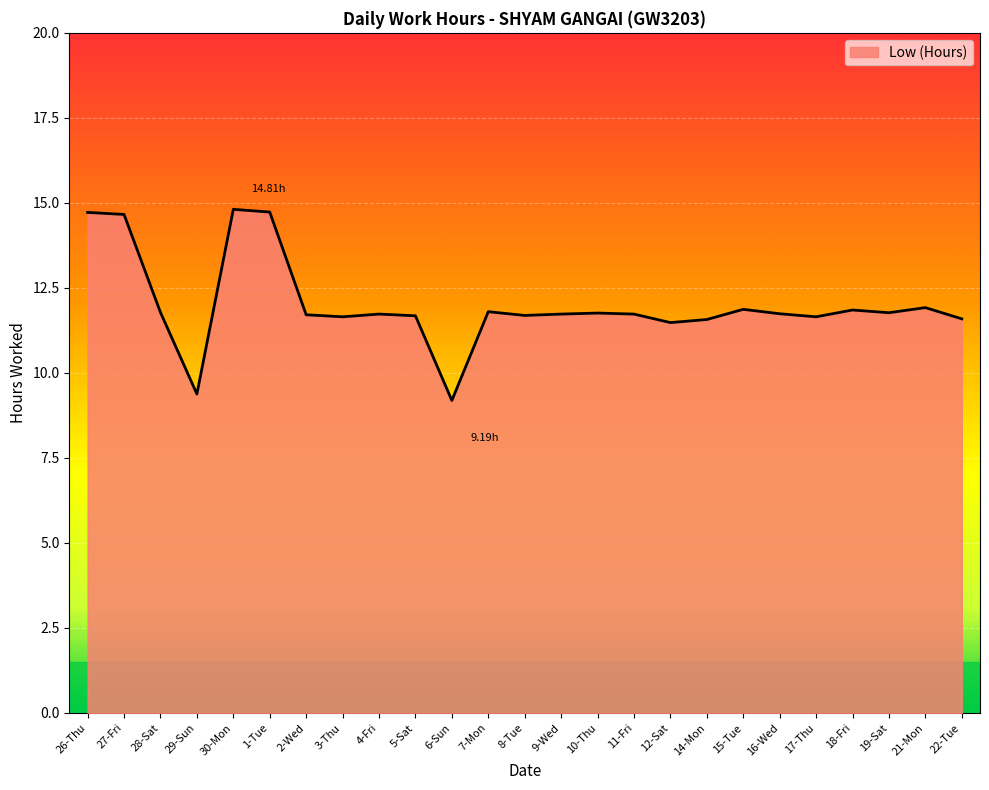

At which category does the data reach its first local valley?

29-Sun